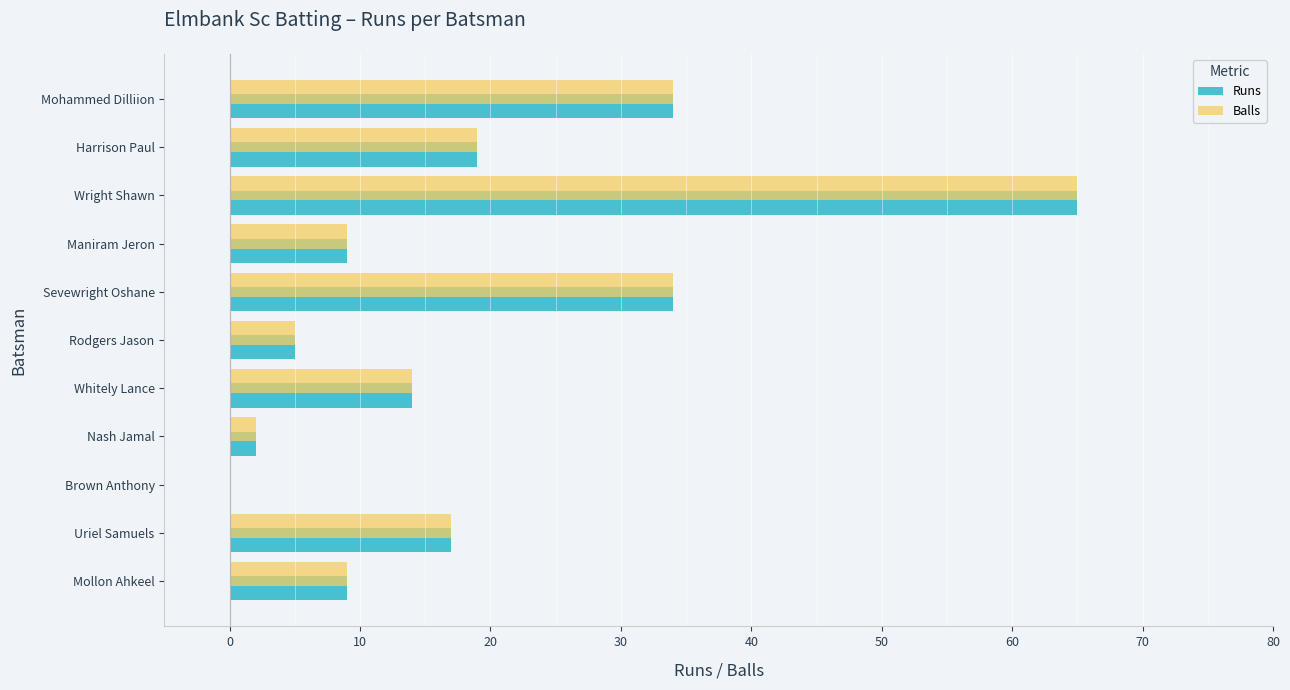

What is the highest value of the Runs series?

65